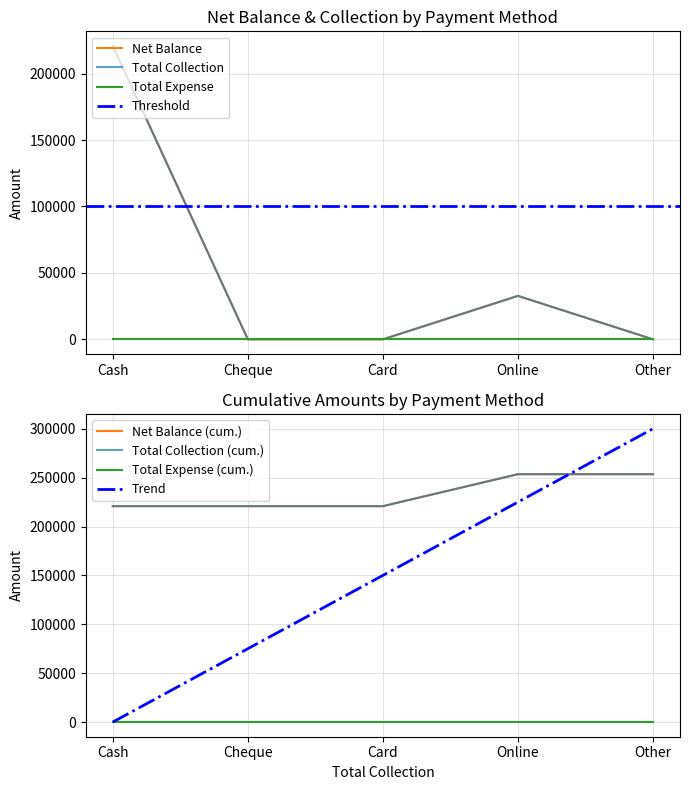

The value of Total Collection at Card is -71721. True or false?

False